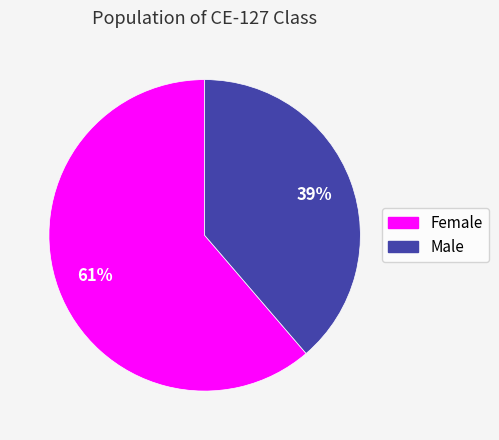

Count the number of slices in the pie.

2